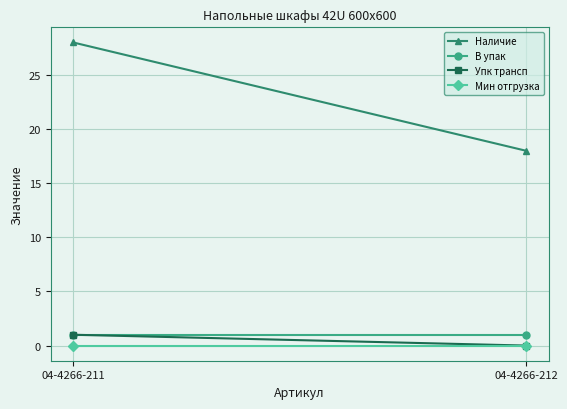

How many data points in Упк трансп are less than 1?

1